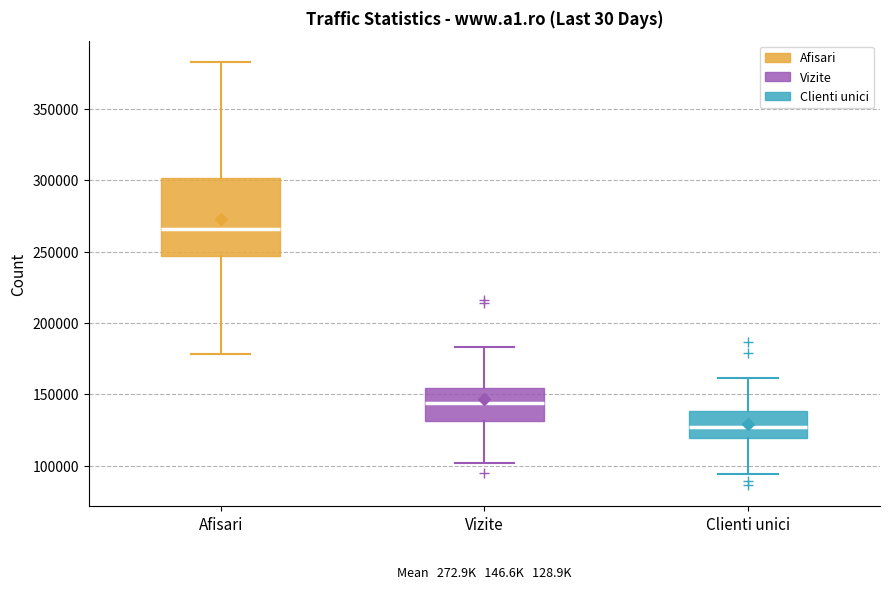

Where does the upper whisker of the box for Vizite end on the y-axis? The values are not printed on the chart, so give them approximately, as read against the axis.

185000